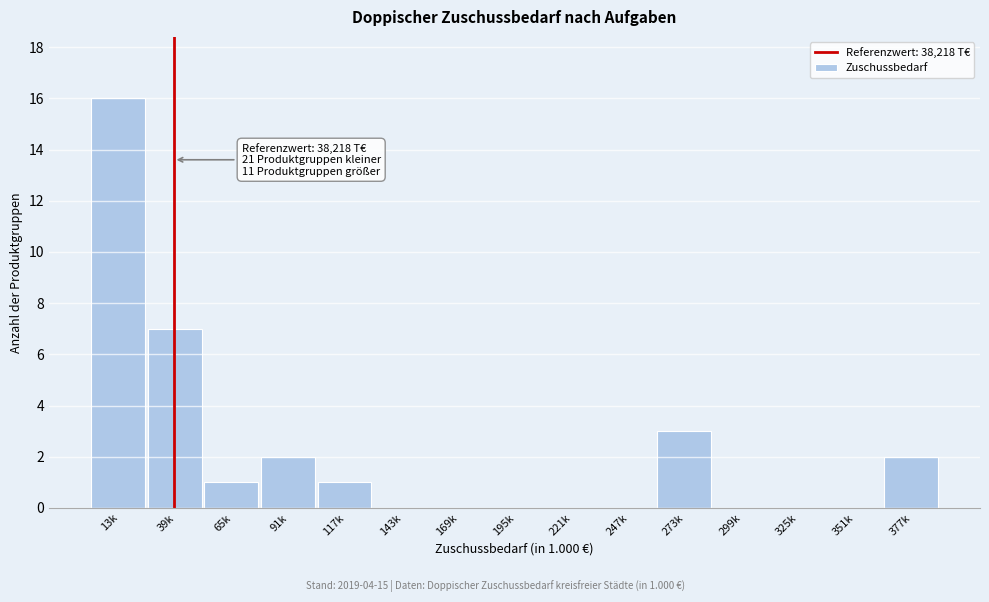

Reading left to right, transcribe all the data shown in this chart.

13k=16	39k=7	65k=1	91k=2	117k=1	143k=0	169k=0	195k=0	221k=0	247k=0	273k=3	299k=0	325k=0	351k=0	377k=2